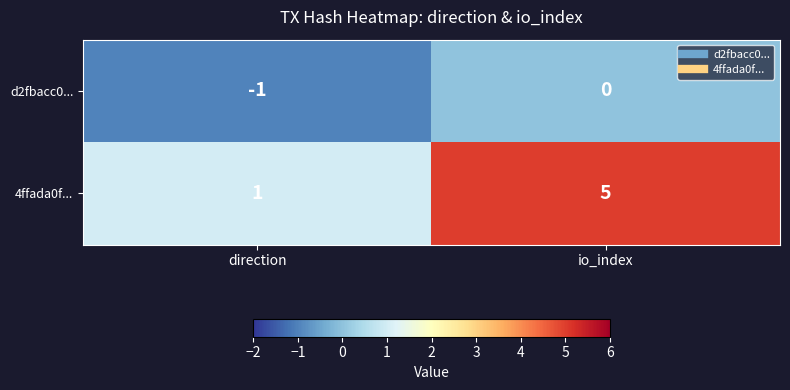

List the series in order of their peak value, lowest first.

d2fbacc0..., 4ffada0f...